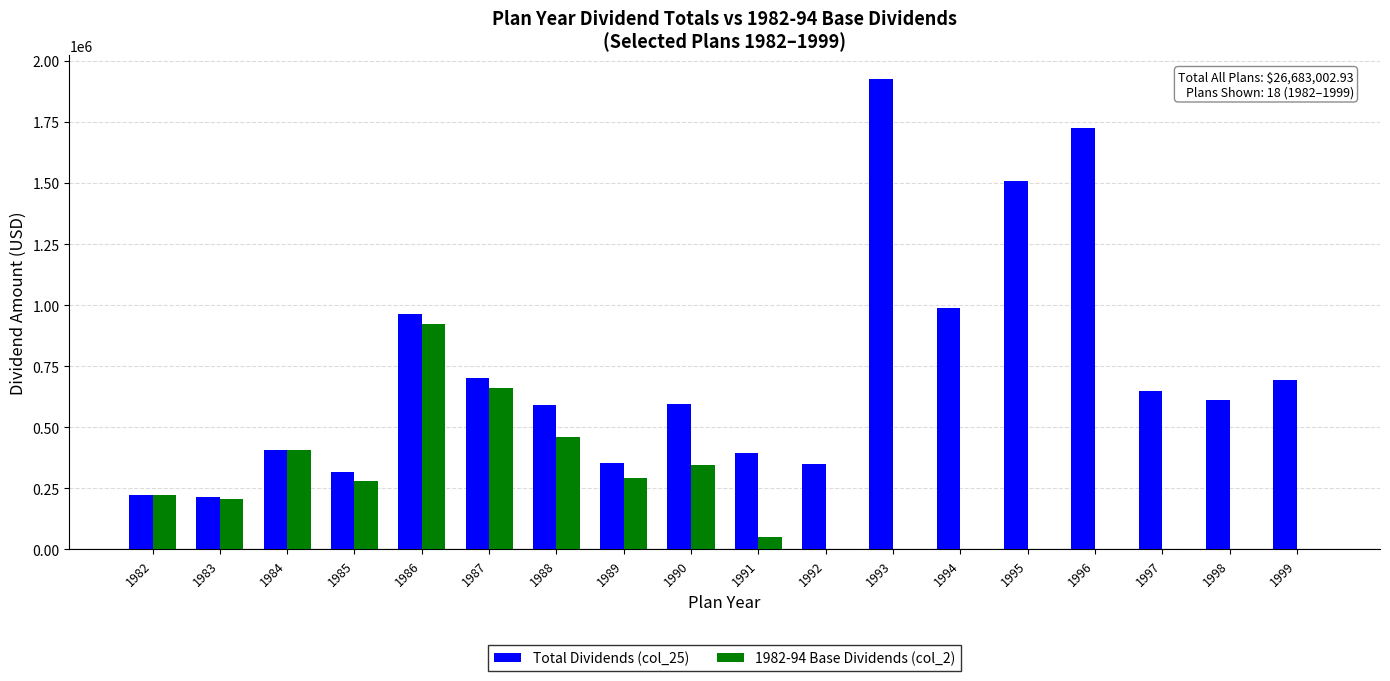

What is the sum of all 1982-94 Base Dividends (col_2) values?

3855958.0